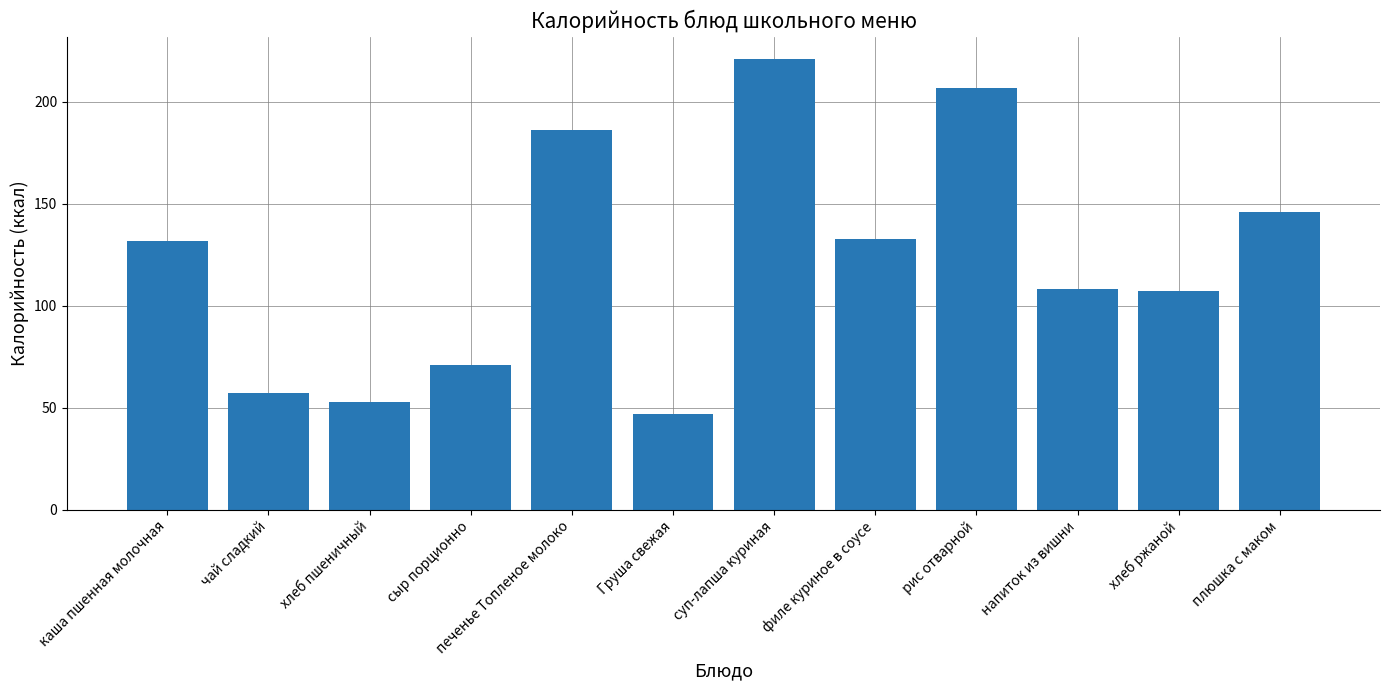

What is the label of the 5th bar from the left?

печенье Топленое молоко